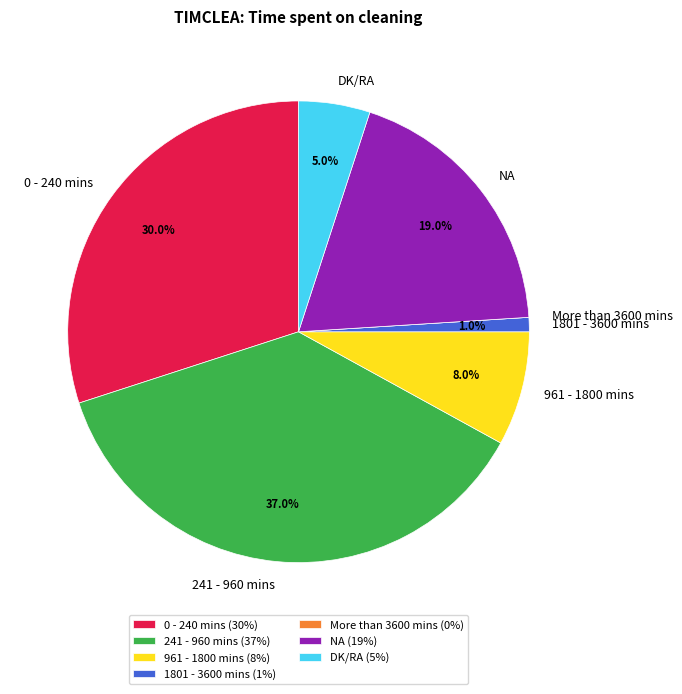

To the nearest percent, what is the average slice percentage?

14%